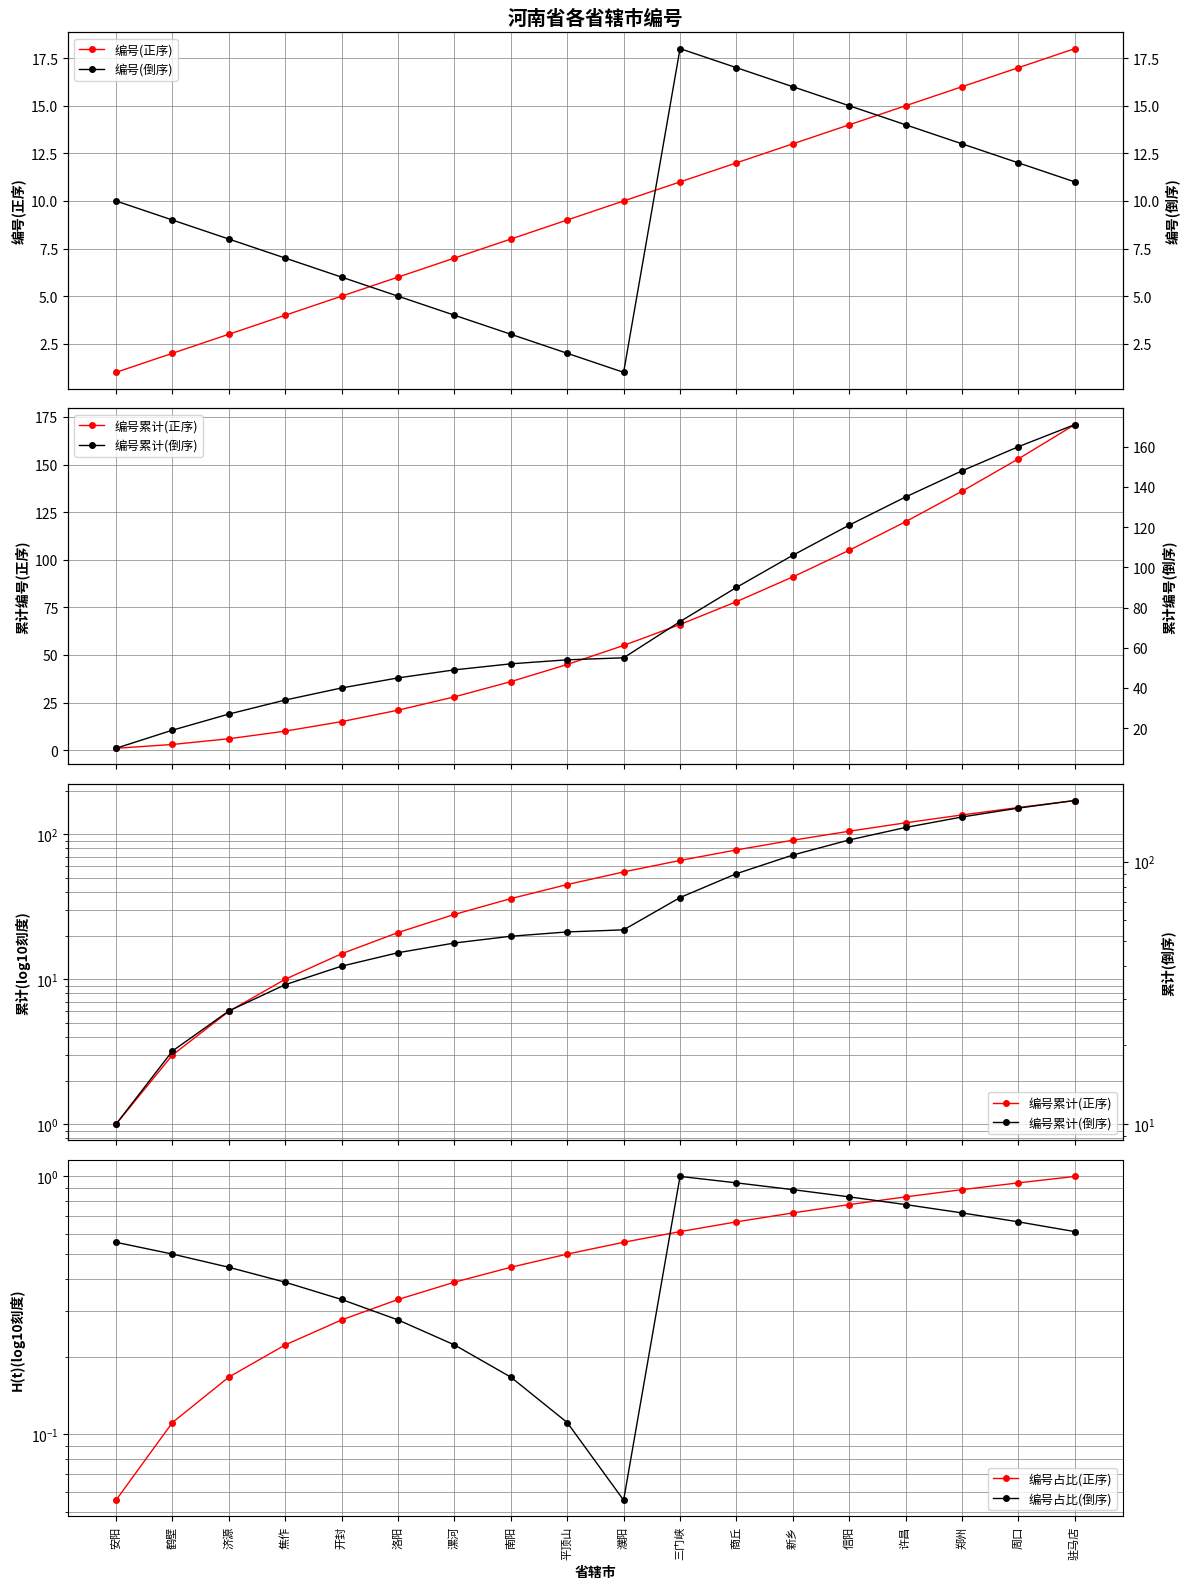

What is the spread (max minus min) of values at 济源?

26.8